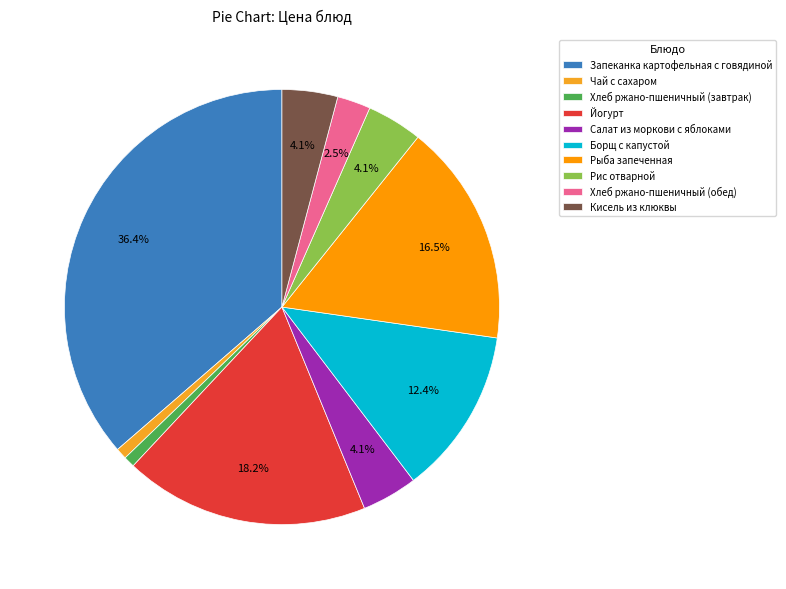

Approximately how many times larger is the value at Хлеб ржано-пшеничный (завтрак) compared to Кисель из клюквы?

0.2